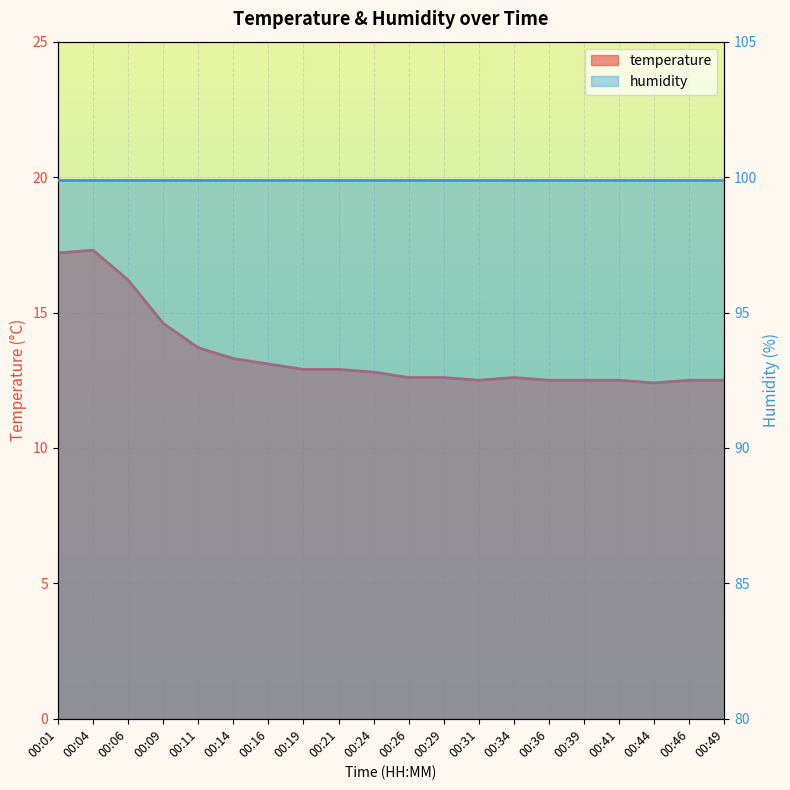

List the labels in order of value, largest first.

00:04, 00:01, 00:06, 00:09, 00:11, 00:14, 00:16, 00:19, 00:21, 00:24, 00:26, 00:29, 00:34, 00:31, 00:36, 00:39, 00:41, 00:46, 00:49, 00:44